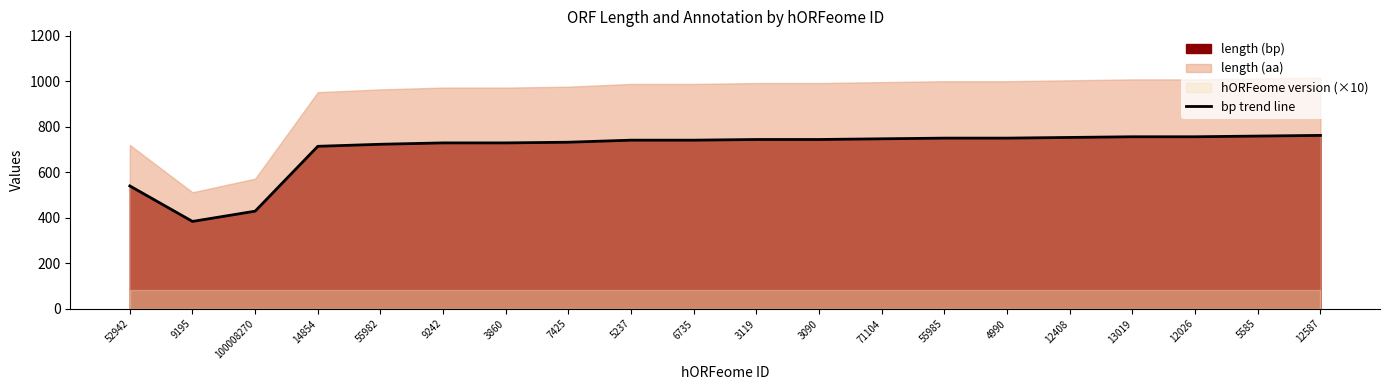

What is the ratio of the value at 3860 to the value at 12587?

1.0